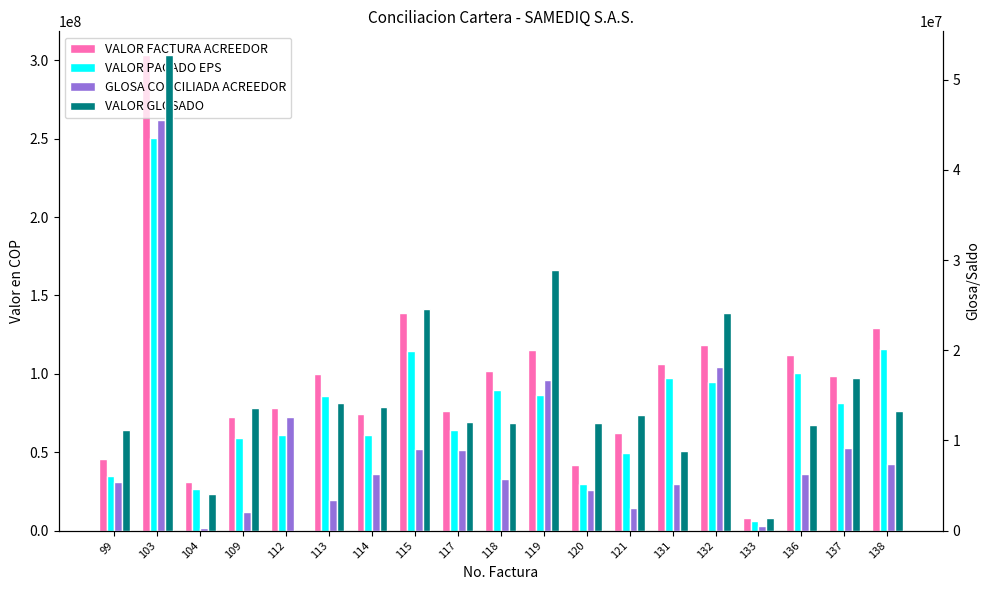

How many bars are there in total?

76